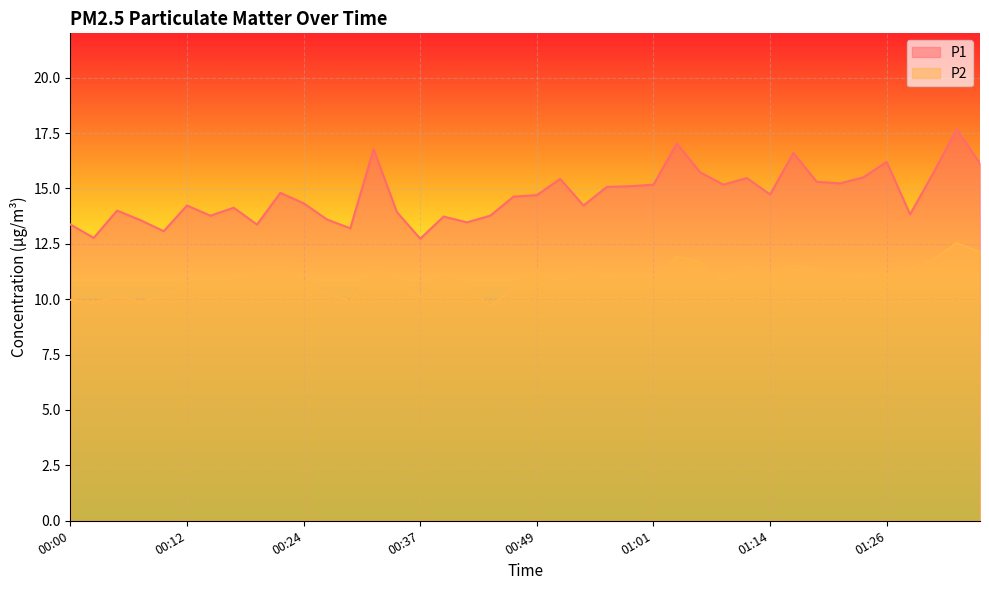

How many interior local valleys does the P1 series have?

12